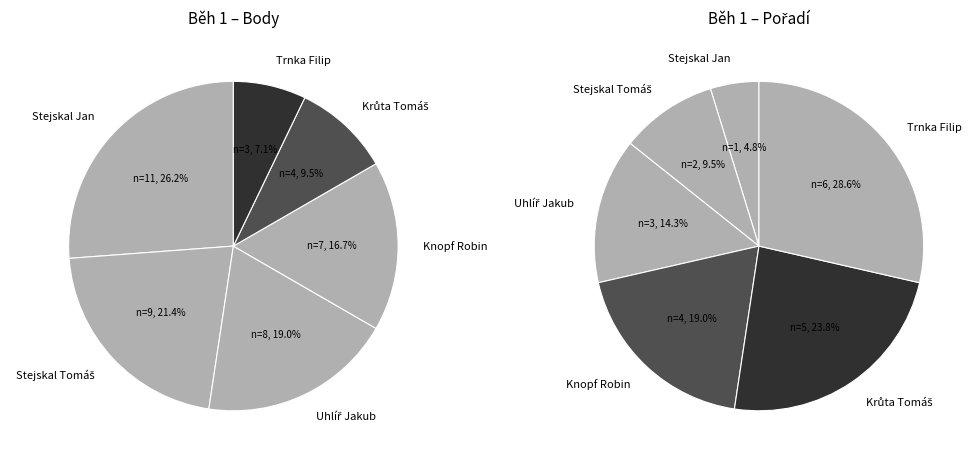

How many segments does this pie chart have?

6